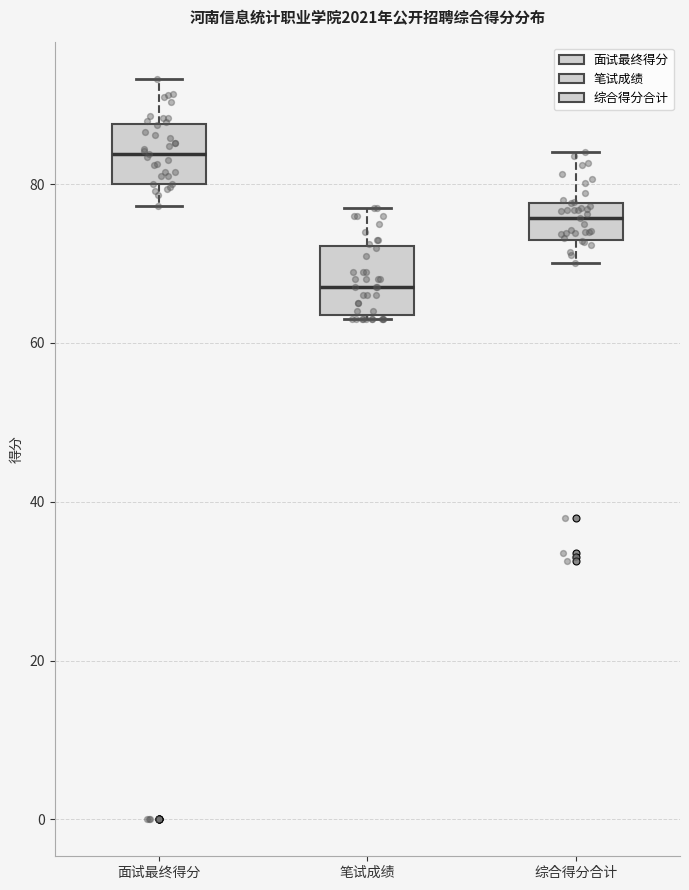

Where does the upper whisker of the box for 综合得分合计 end on the y-axis? The values are not printed on the chart, so give them approximately, as read against the axis.

84